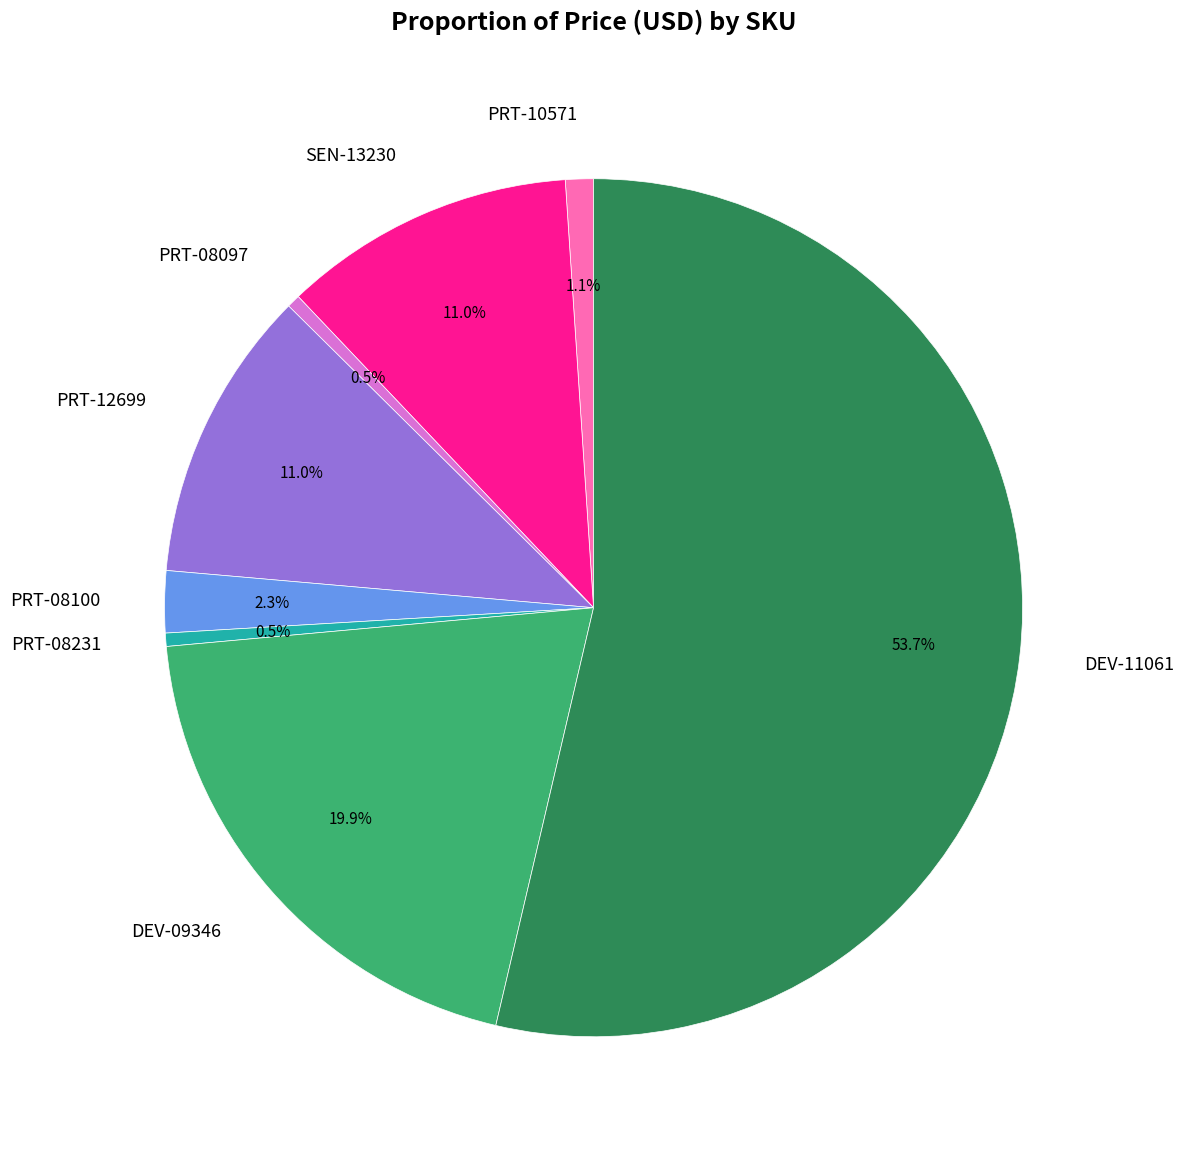

Is the sum of SEN-13230 and PRT-08100 greater than half?

No